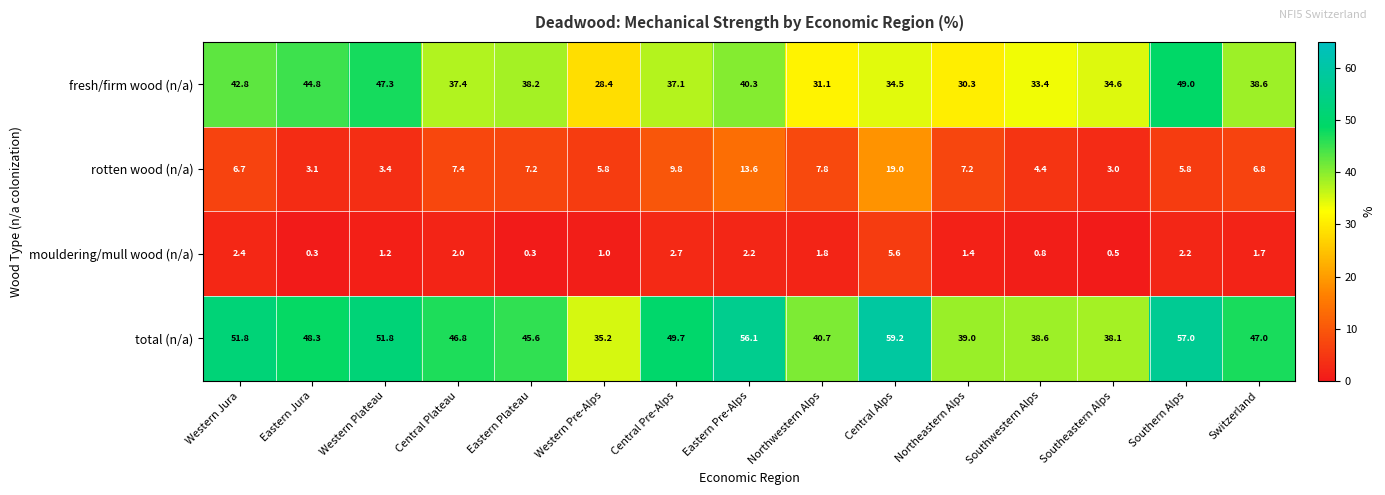

What is the difference between the fresh/firm wood (n/a) values at Southwestern Alps and Western Plateau?

13.9